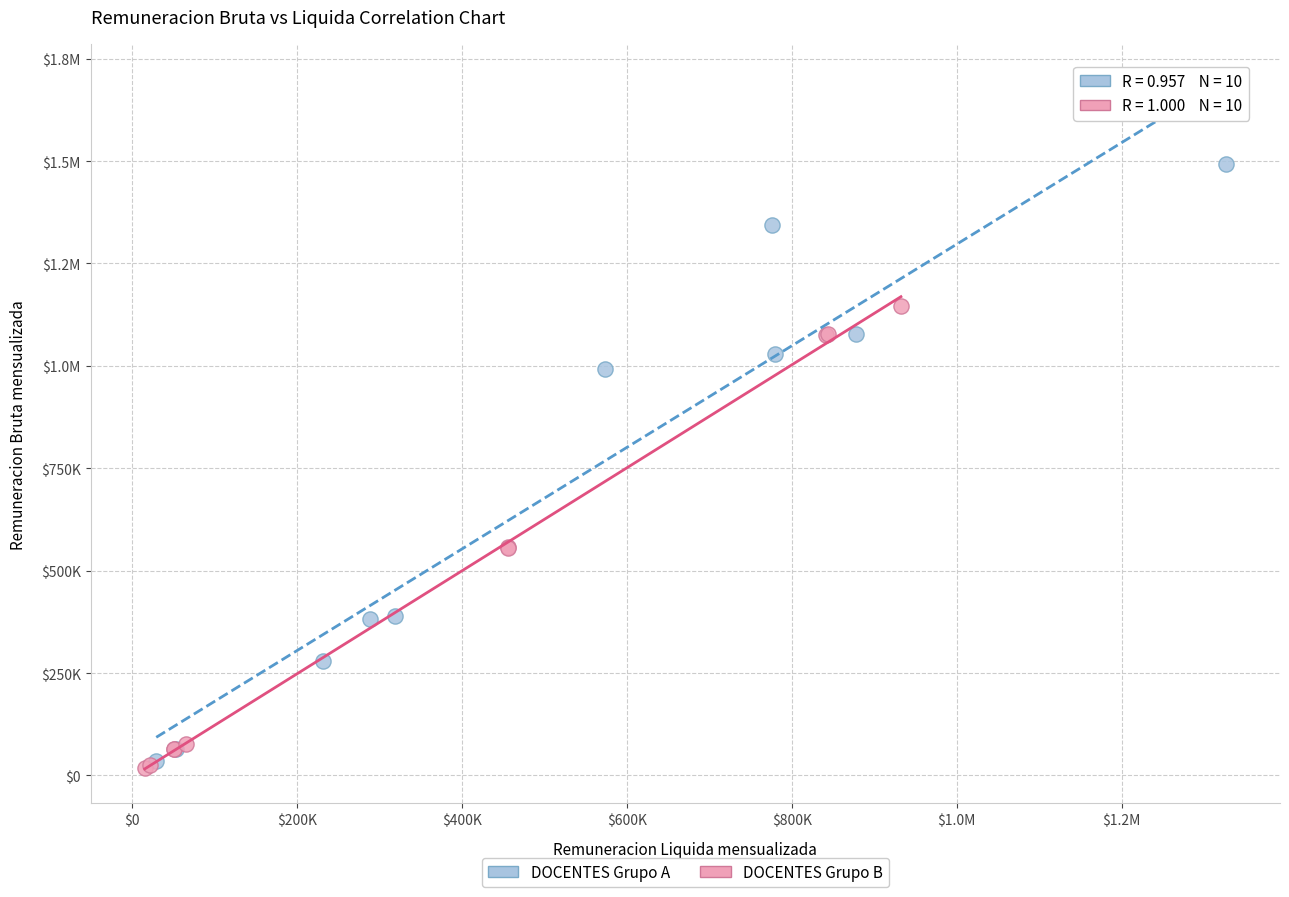

What are all the series names shown in the legend?

DOCENTES Grupo A, DOCENTES Grupo B